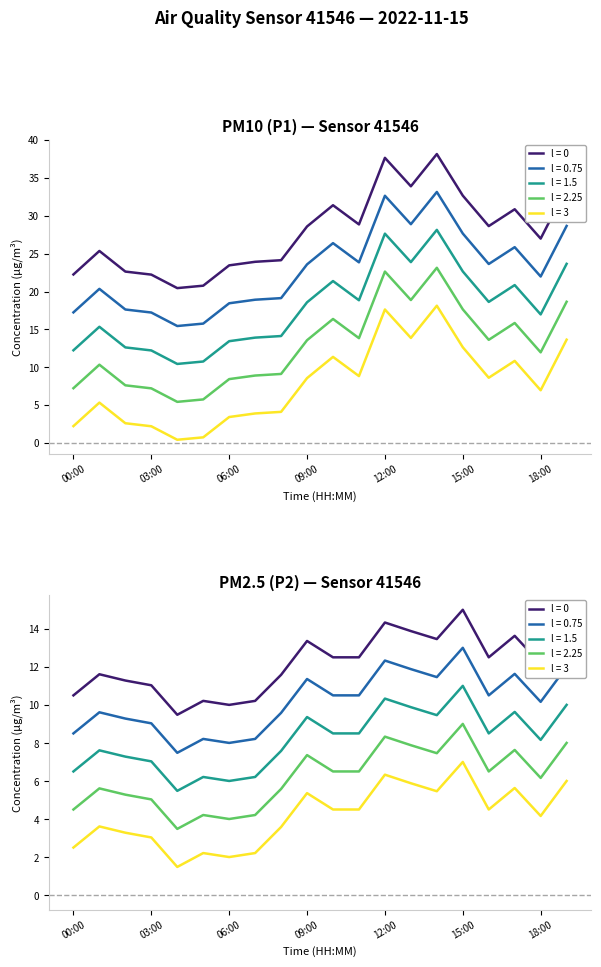

Between 04:00 and 15:00, which series saw the biggest shift?

P1